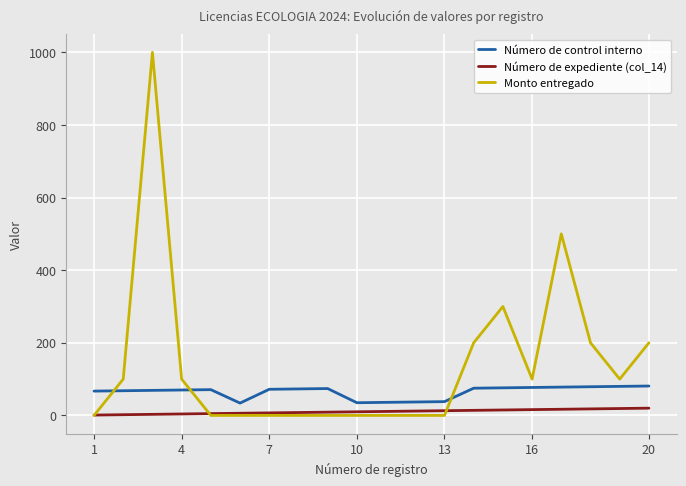

What is the highest value of the Número de control interno series?

81